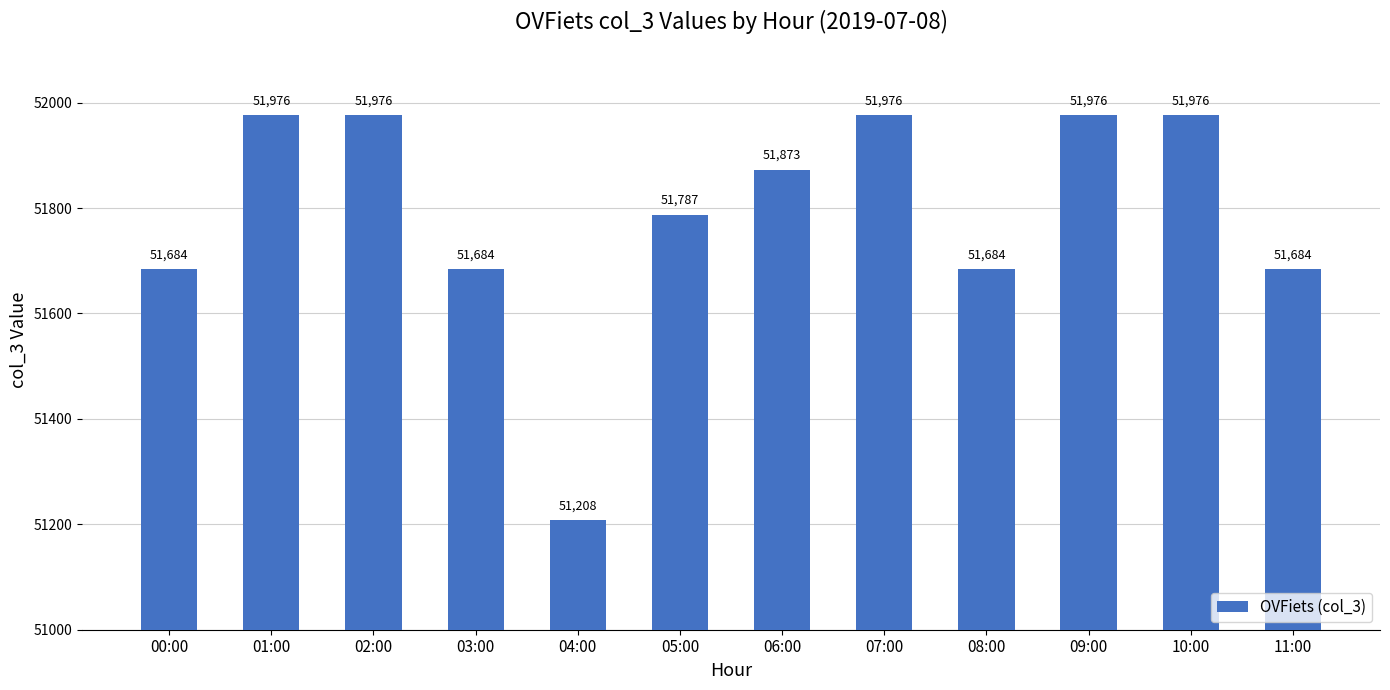

Approximately how many times larger is the value at 07:00 compared to 05:00?

1.0